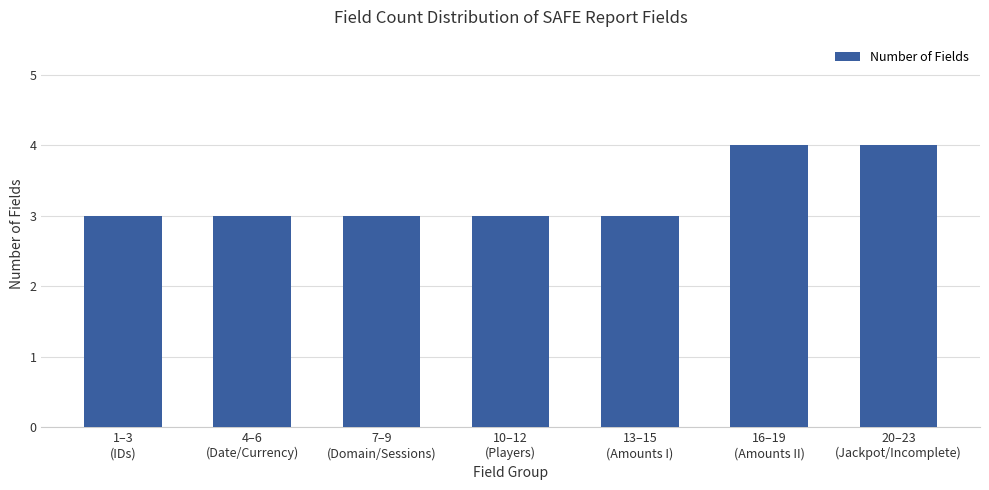

Count the values in the range 3 to 4.

7